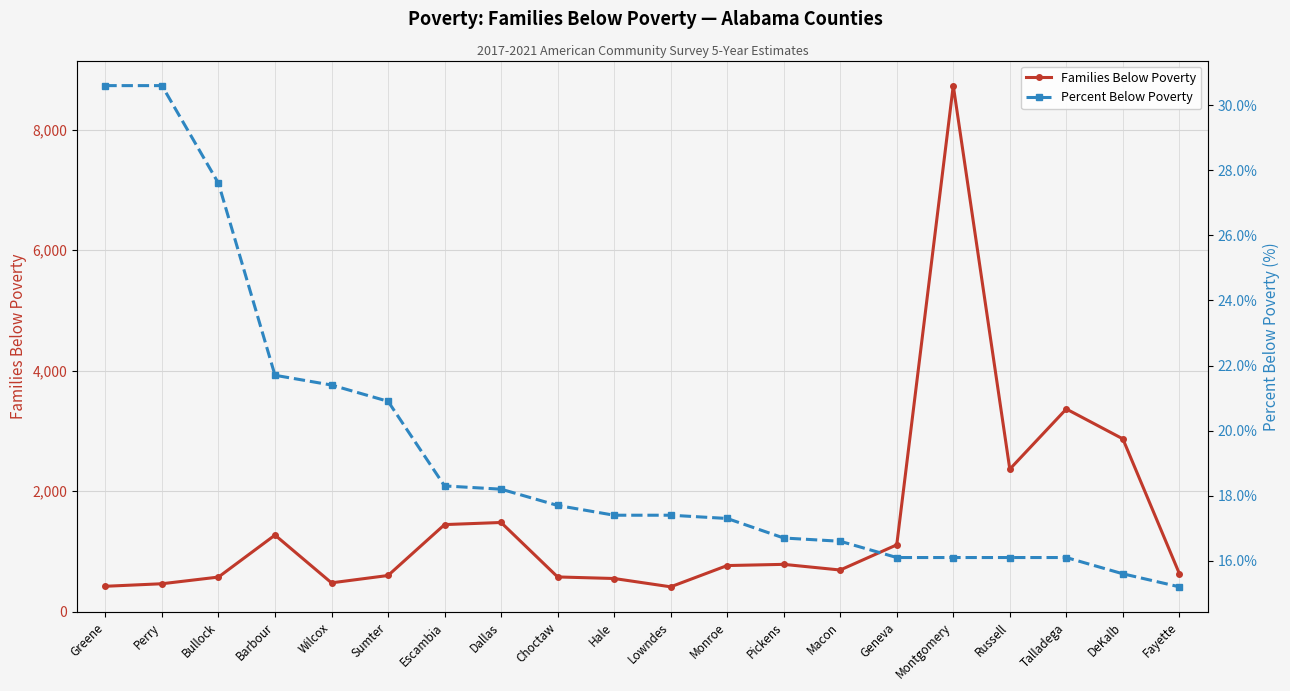

At Choctaw, list the series in order from largest to smallest.

Families Below Poverty, Percent Below Poverty